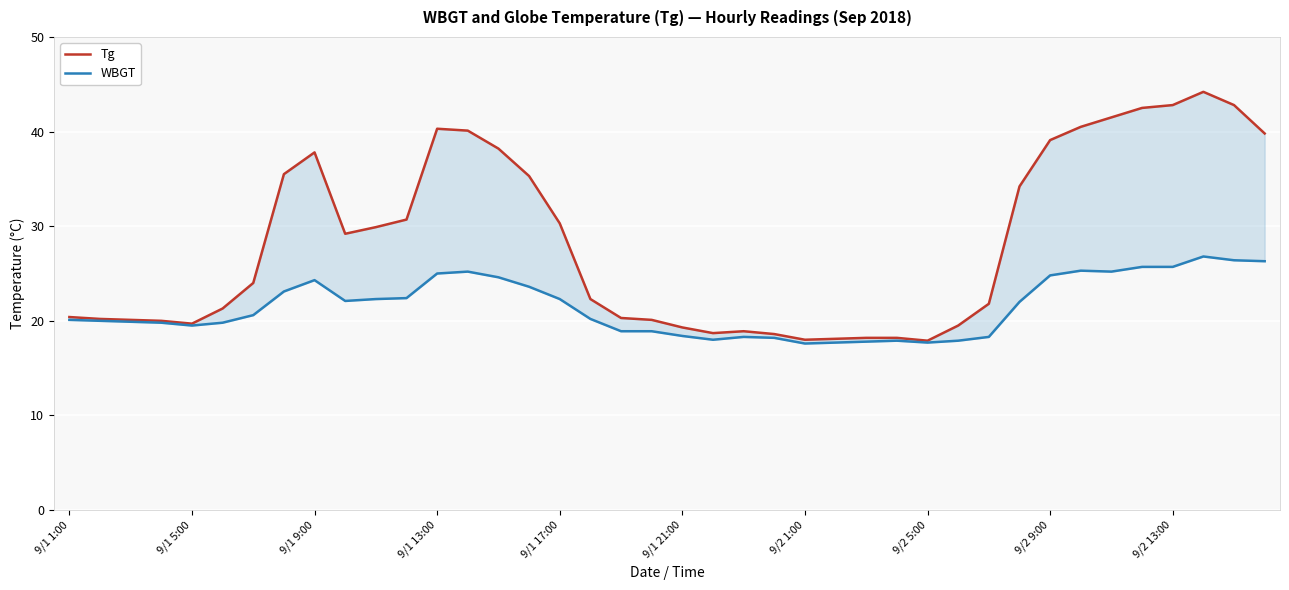

Rank the series by their average value, from lowest to highest.

WBGT, Tg